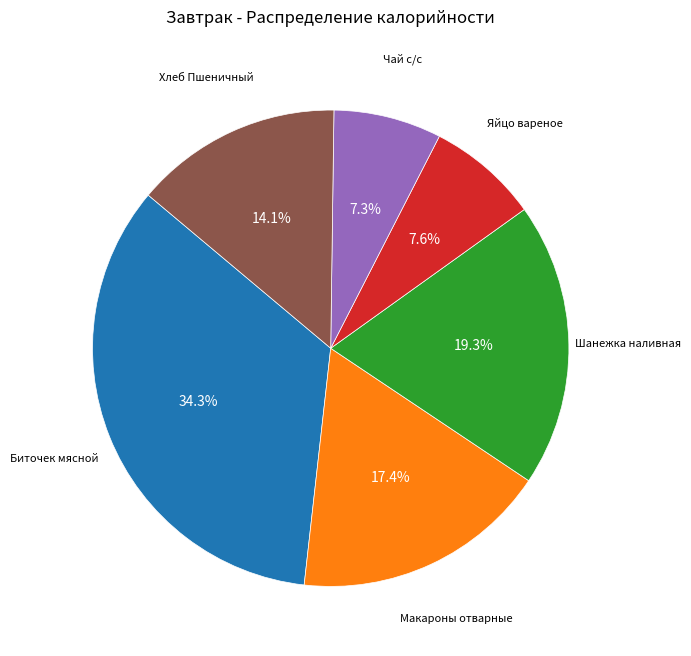

Does any single category account for the majority?

No